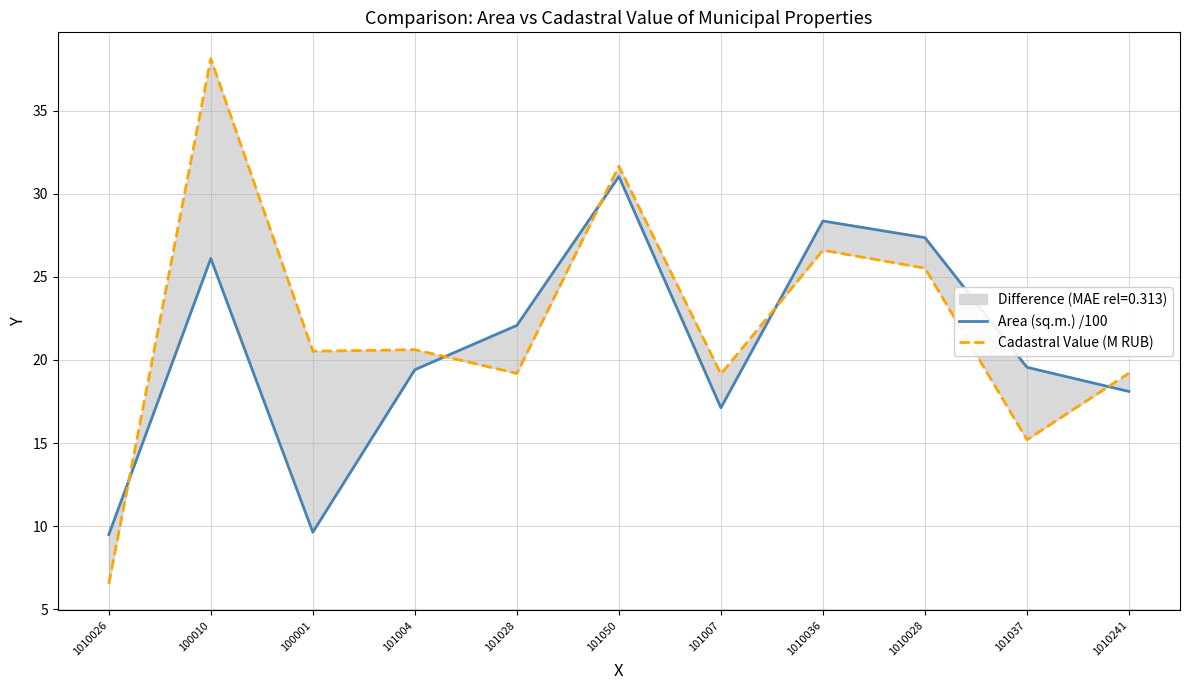

Where does the Area (sq.m.) /100 series first go above 19?

100010